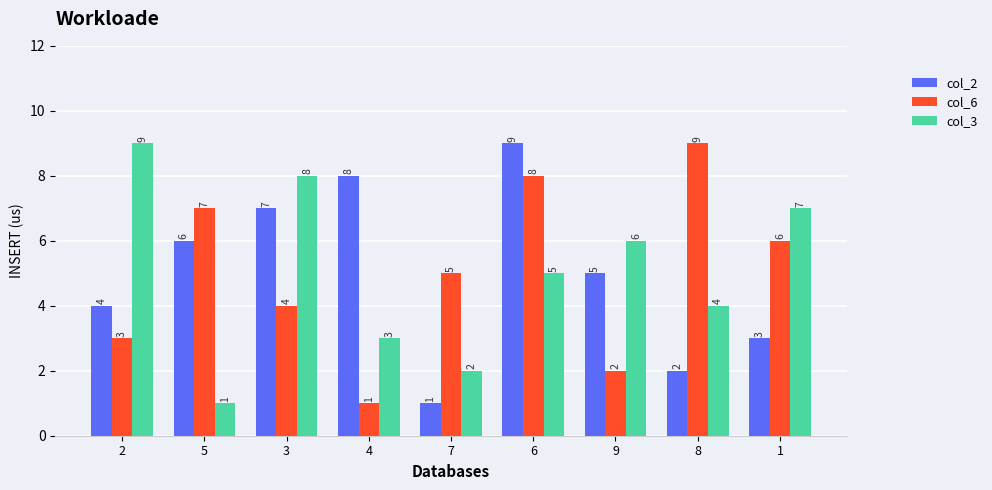

How many bars are there in total?

27